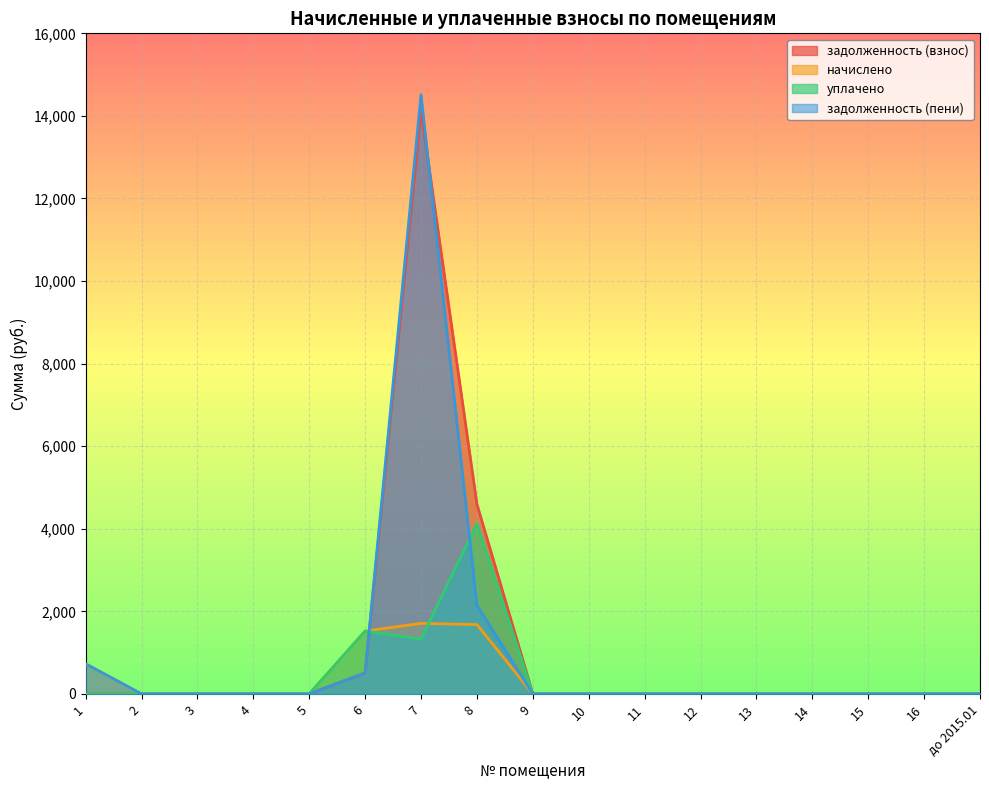

At 13, list the series in order from smallest to largest.

задолженность (взнос), начислено, уплачено, задолженность (пени)